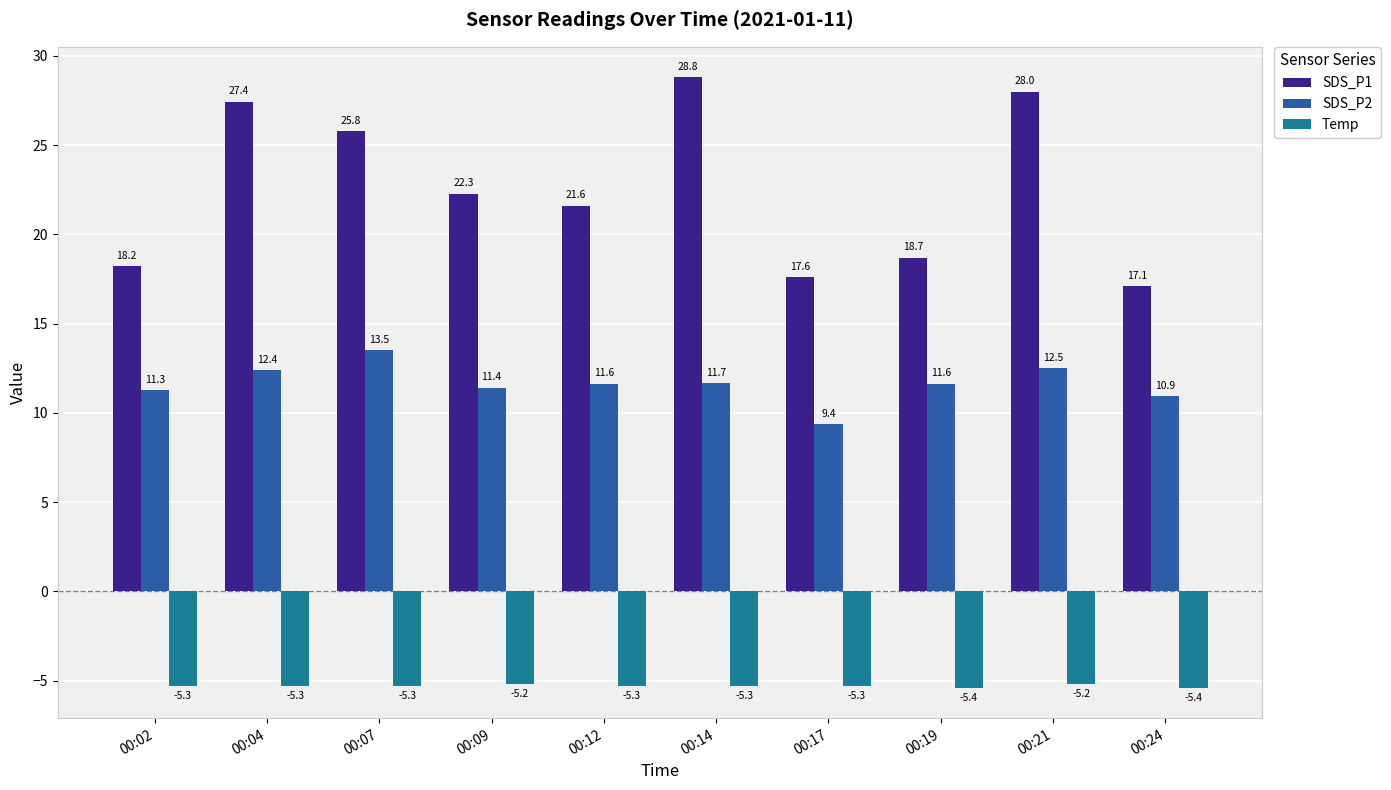

Is it true that SDS_P2 equals 13.5 at 00:07?

True